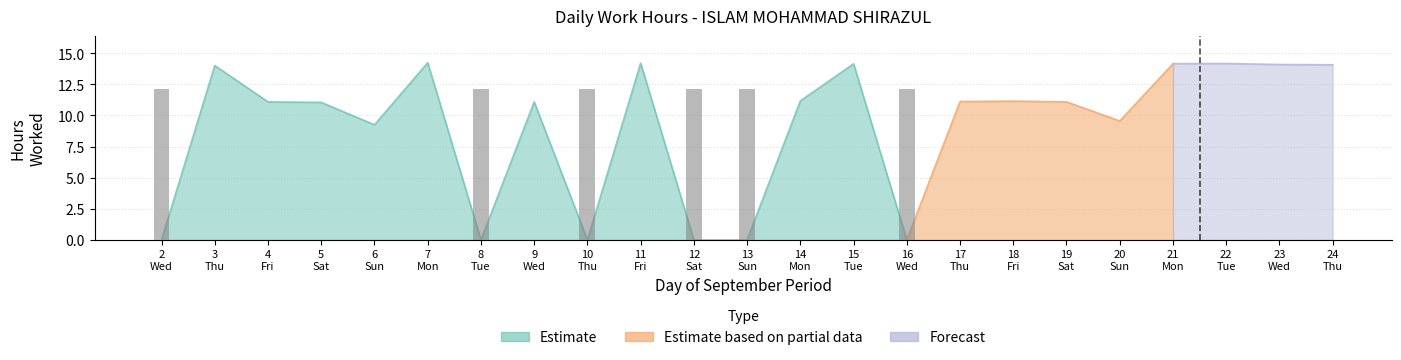

Reading left to right, list all the values displayed in this chart.

2=0.0	3=14.0	4=11.1	5=11.1	6=9.2	7=14.2	8=0.0	9=11.1	10=0.0	11=14.2	12=0.0	13=0.0	14=11.2	15=14.2	16=0.0	17=11.1	18=11.2	19=11.1	20=9.6	21=14.2	22=14.2	23=14.1	24=14.1